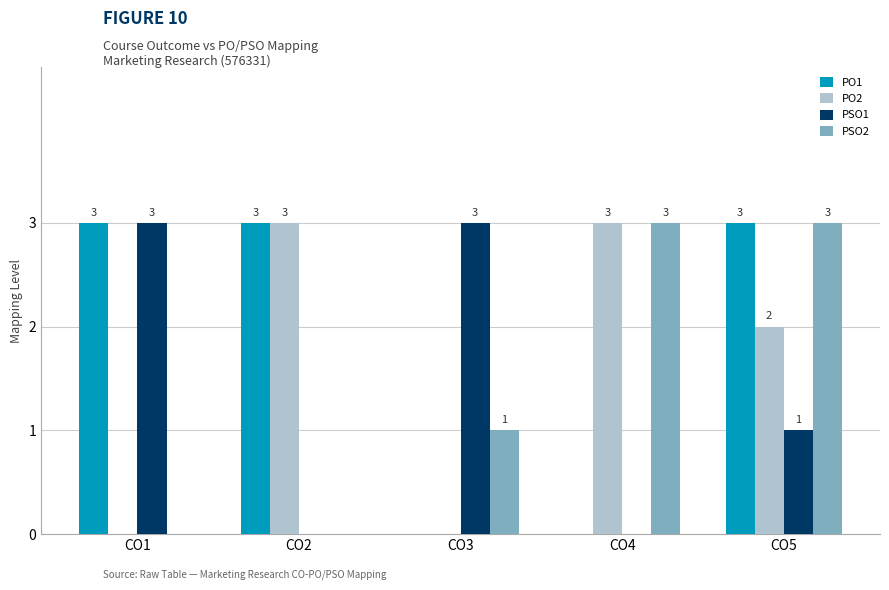

What is the average value of the PO1 series?

2